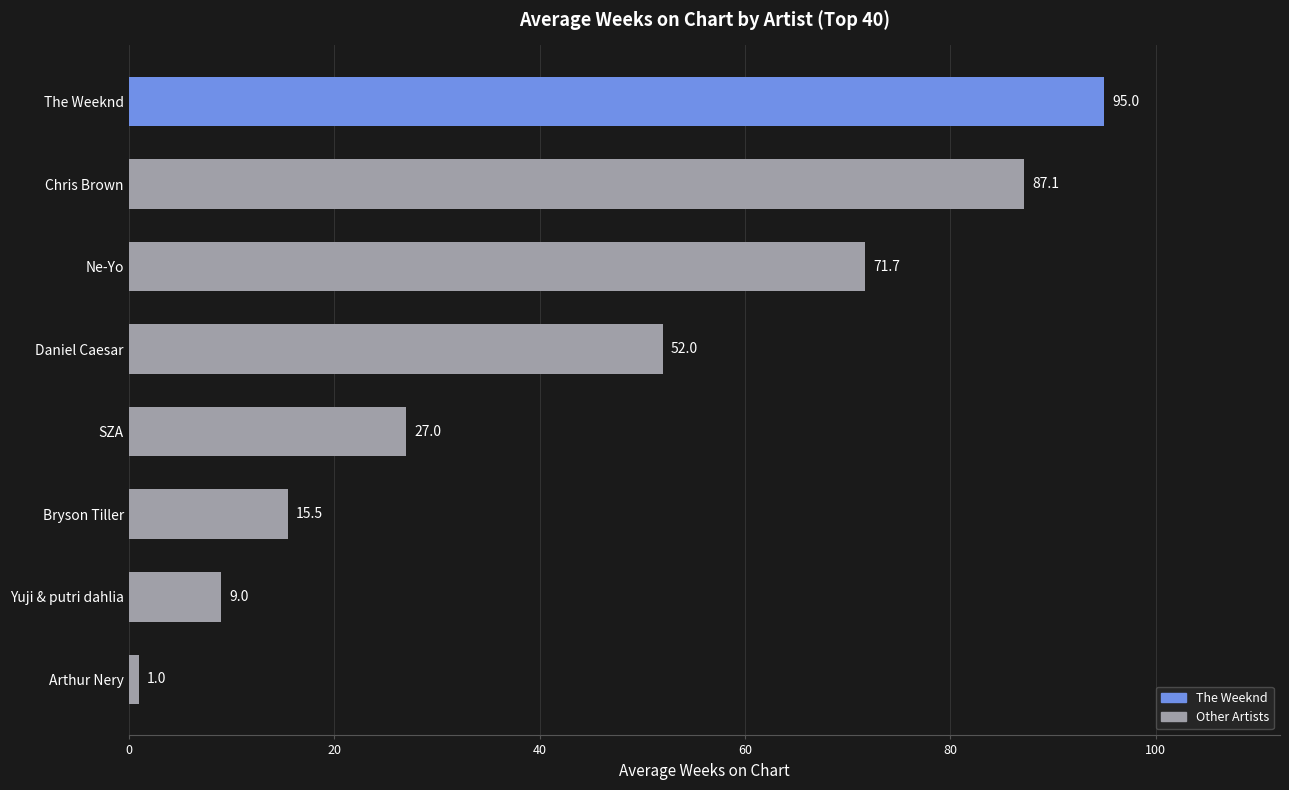

Reading top to bottom, transcribe all the data shown in this chart.

95.0	87.1	71.7	52.0	27.0	15.5	9.0	1.0